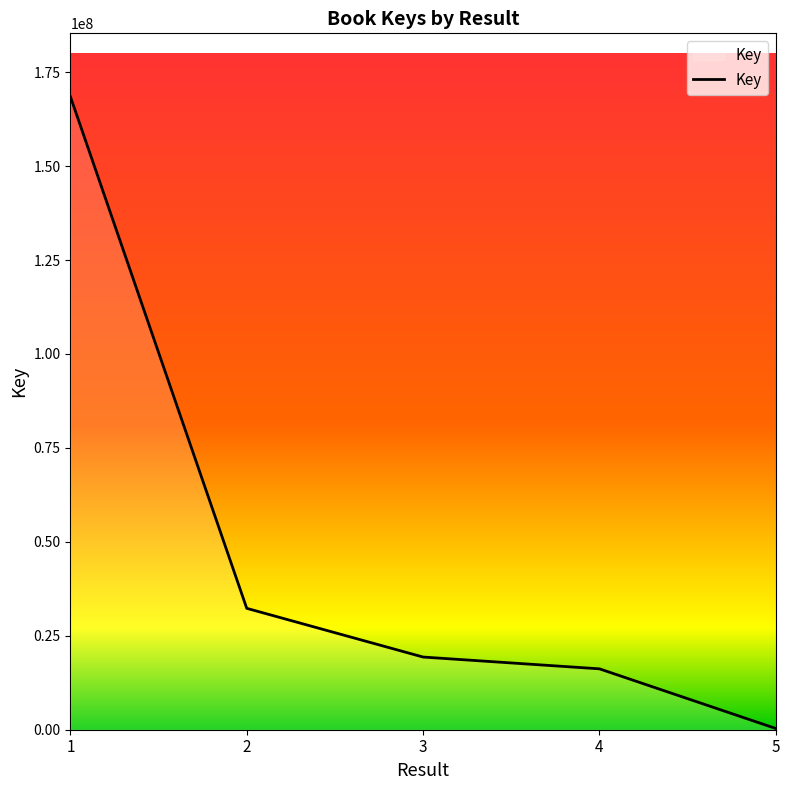

Count the number of categories in the chart.

5